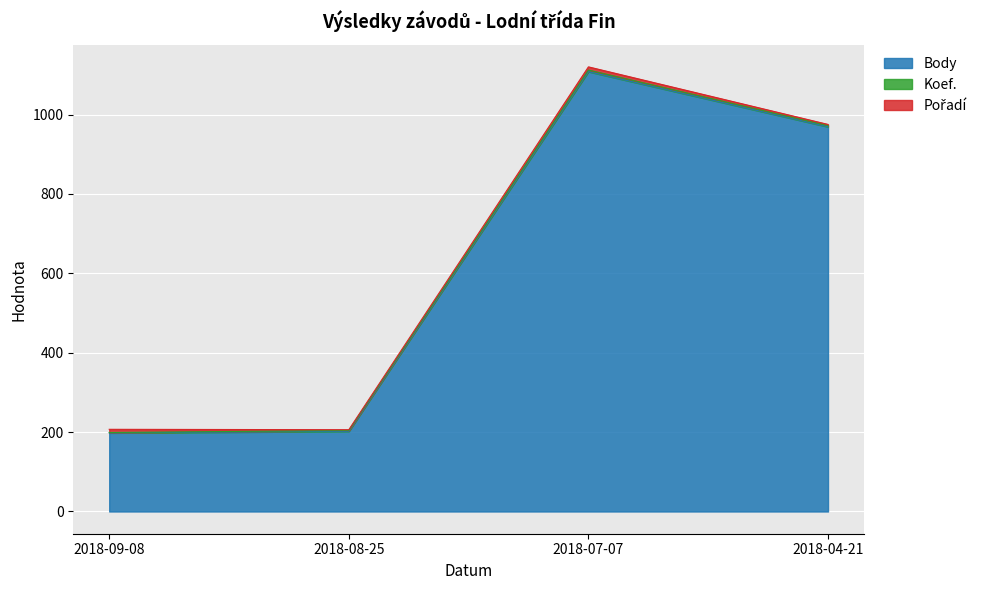

What is the minimum value shown in the chart?

1